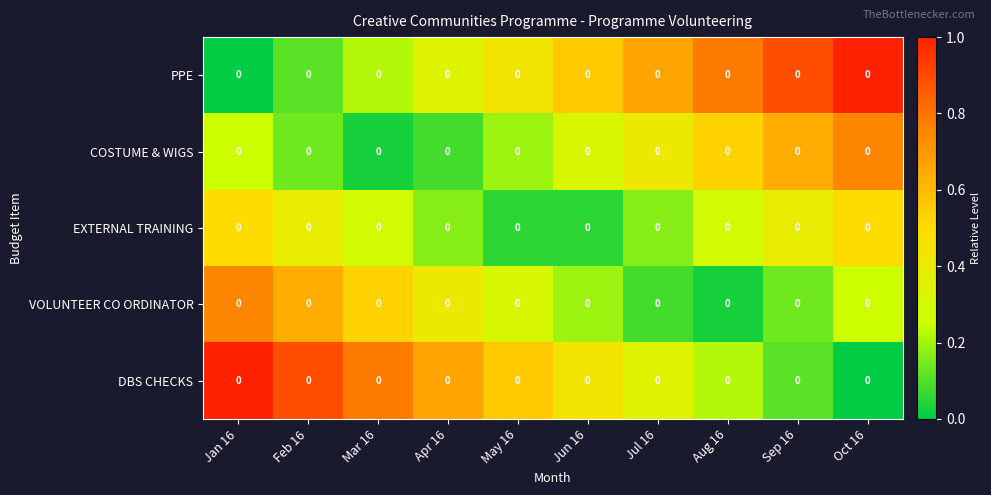

At which category is the sum across all series the highest?

Jan 16